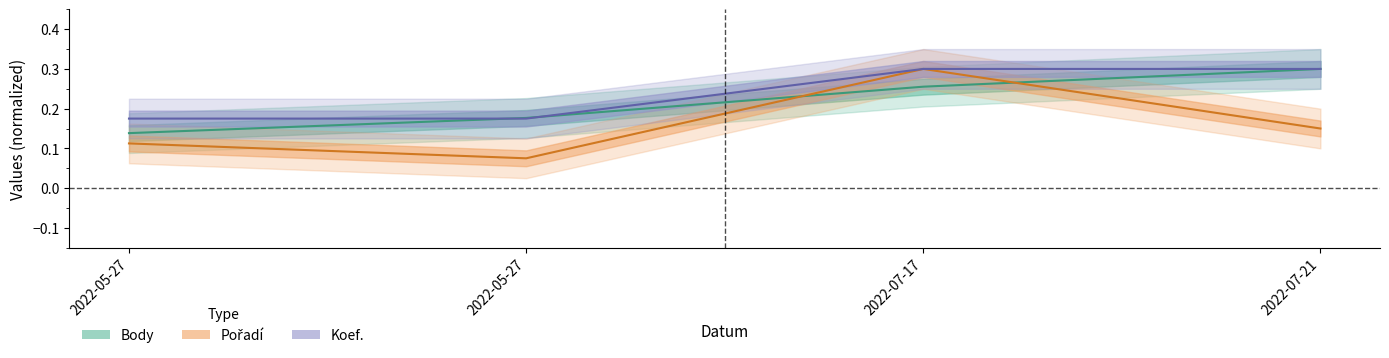

Reading left to right, extract all data points from this chart.

Body: 2022-05-27=0.1	2022-05-27=0.2	2022-07-17=0.3	2022-07-21=0.3
Pořadí: 2022-05-27=0.1	2022-05-27=0.1	2022-07-17=0.3	2022-07-21=0.1
Koef.: 2022-05-27=0.2	2022-05-27=0.2	2022-07-17=0.3	2022-07-21=0.3